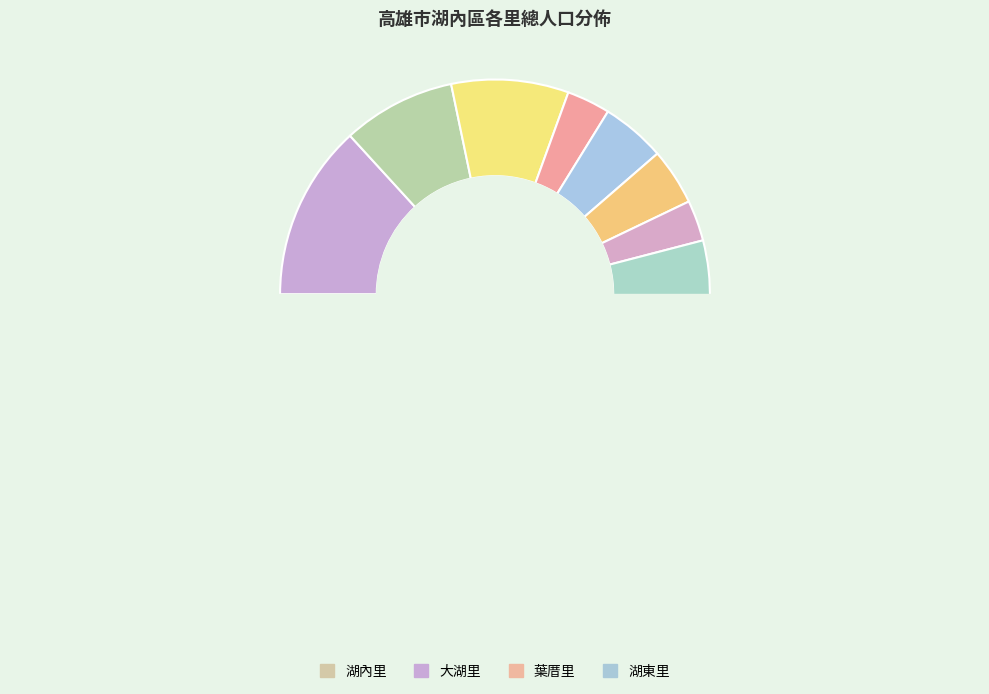

What percentage is NOT represented by 太爺里?

96.7%